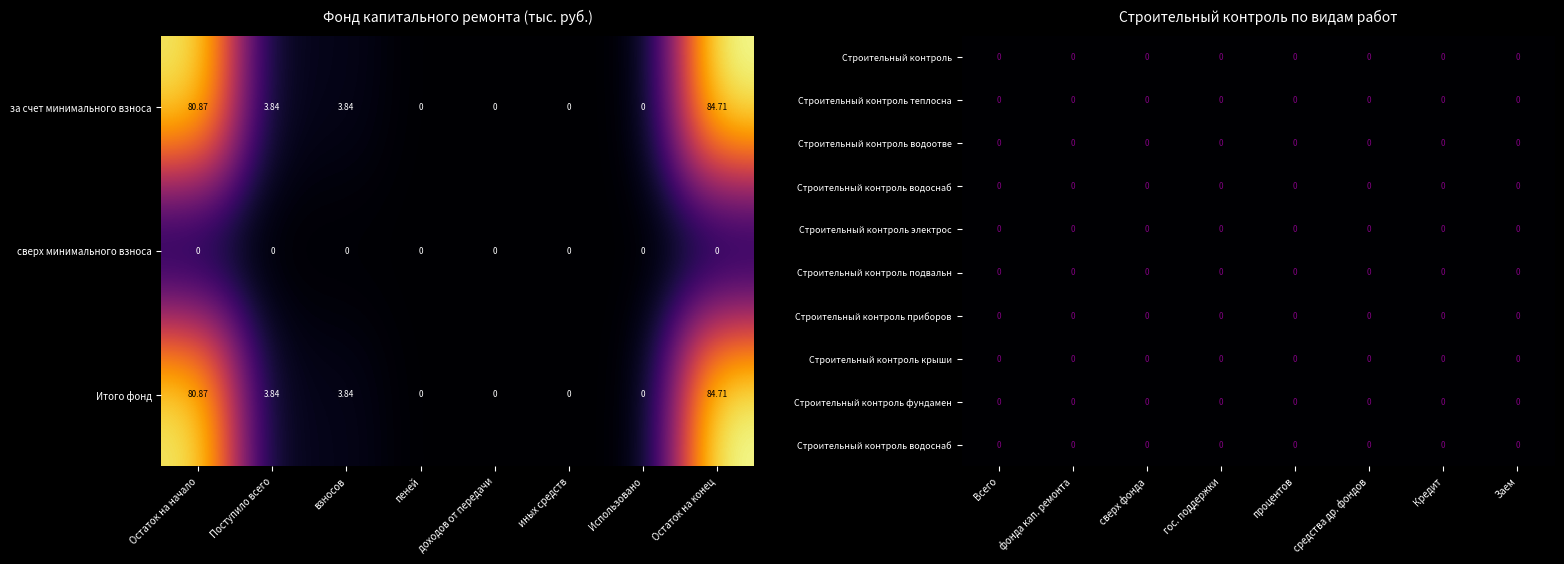

How many data points does each series have?

8